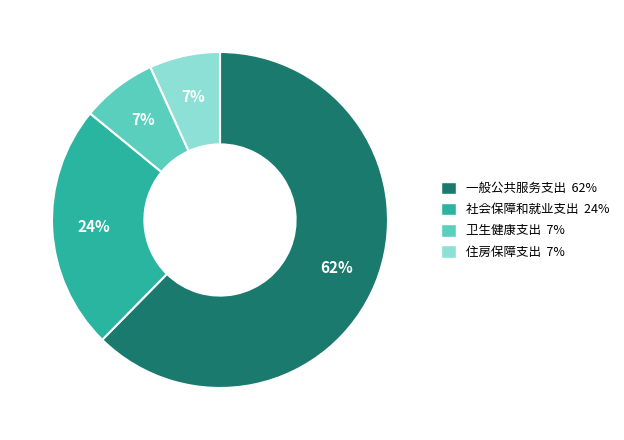

Which has a higher value, 一般公共服务支出 or 住房保障支出?

一般公共服务支出